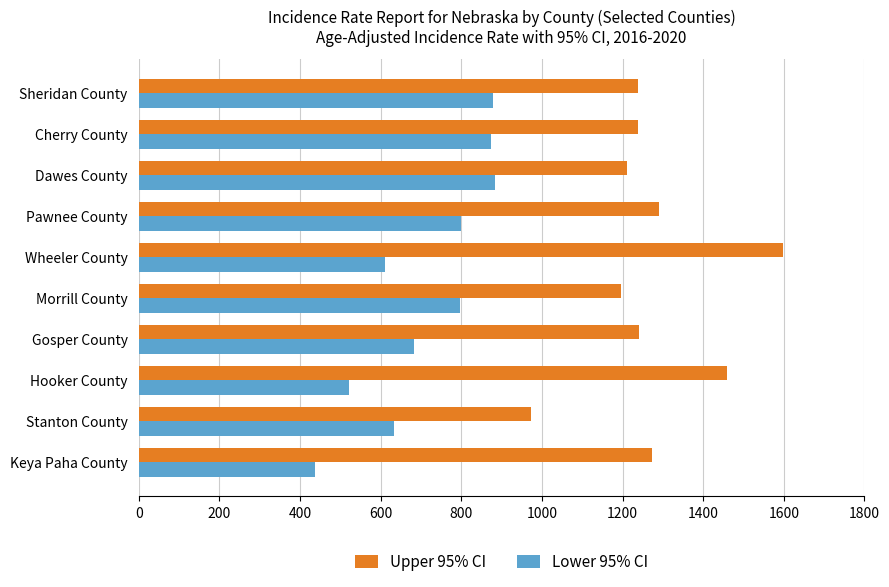

What value does the Lower 95% CI series have at Gosper County?

681.9